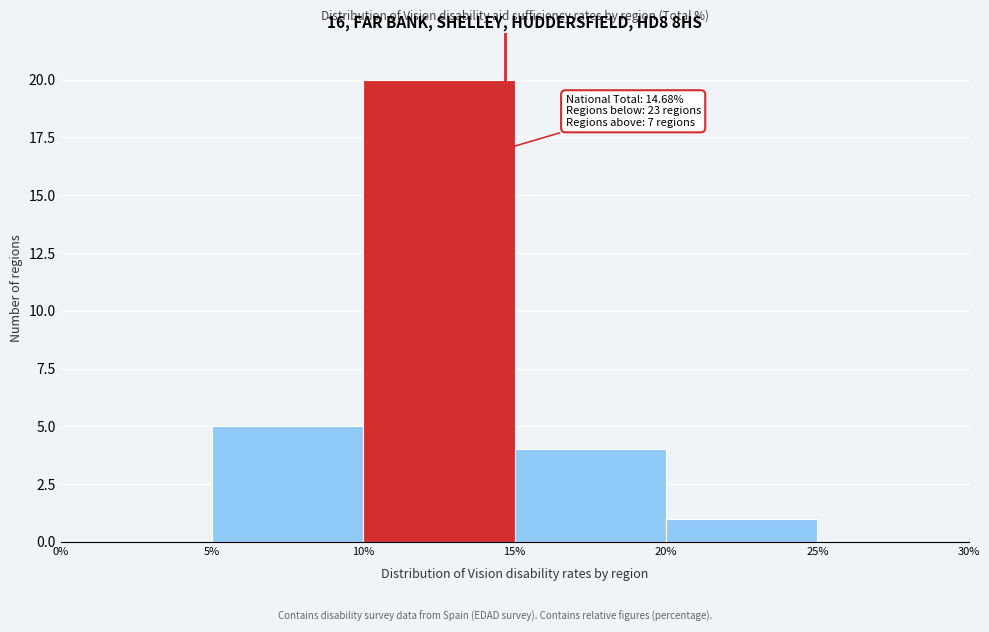

Over which range of the x-axis is the bar tallest?

10% to 15%